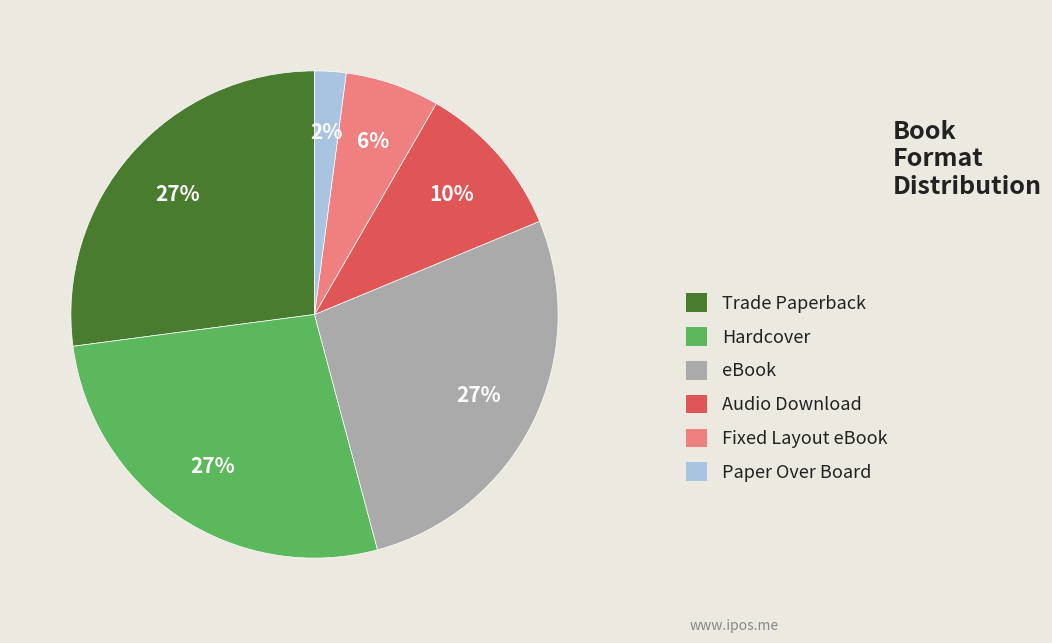

Does any single category account for the majority?

No